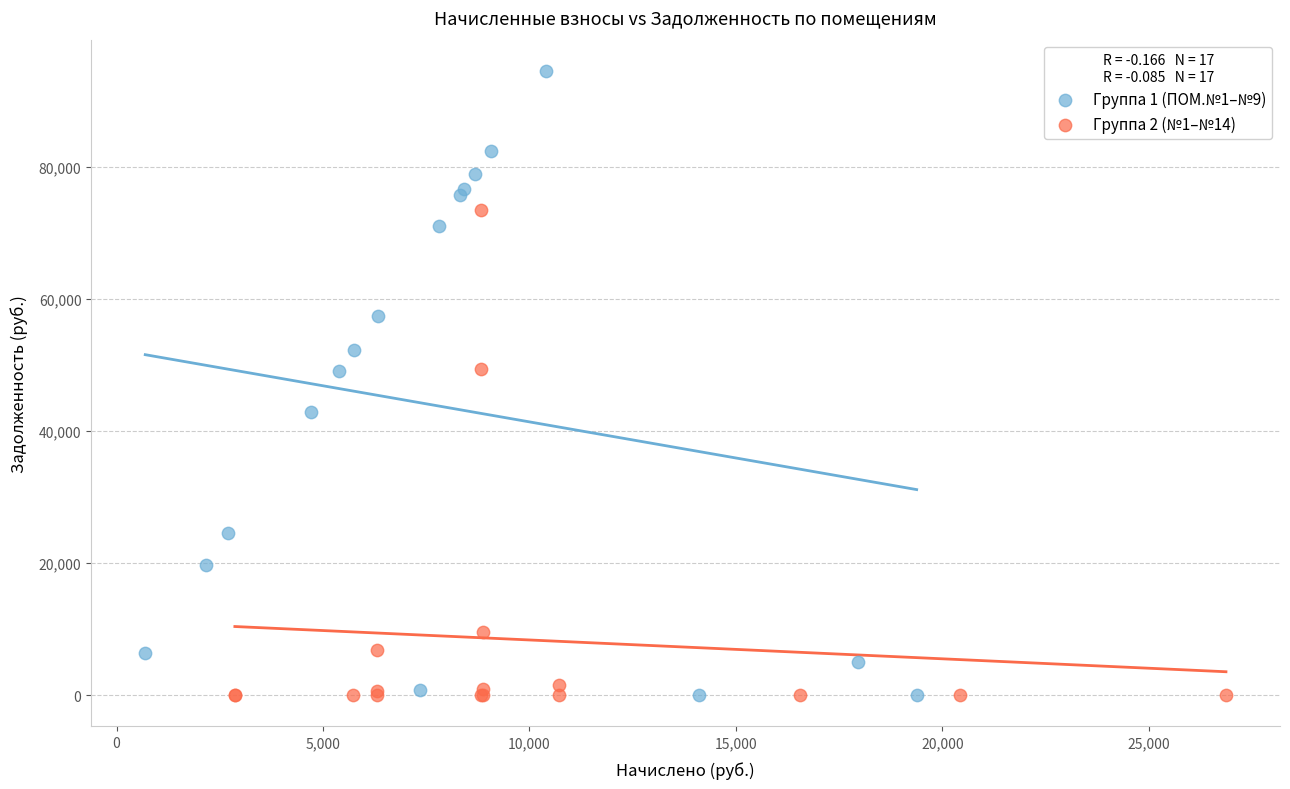

Which series has the widest spread of Y values?

Группа 1 (ПОМ.№1–№9)